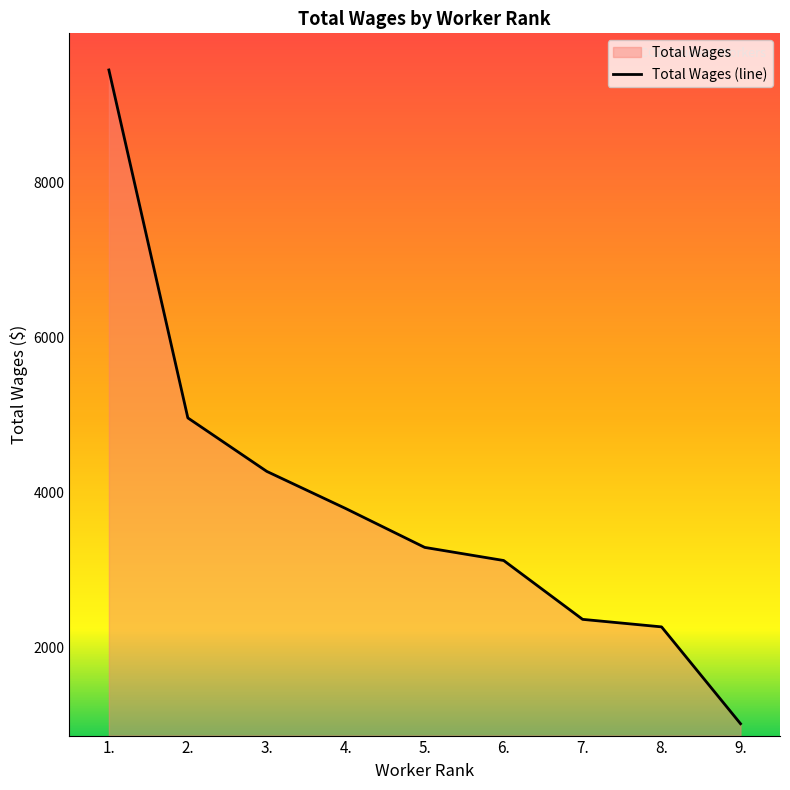

What is the maximum value shown in the chart?

9450